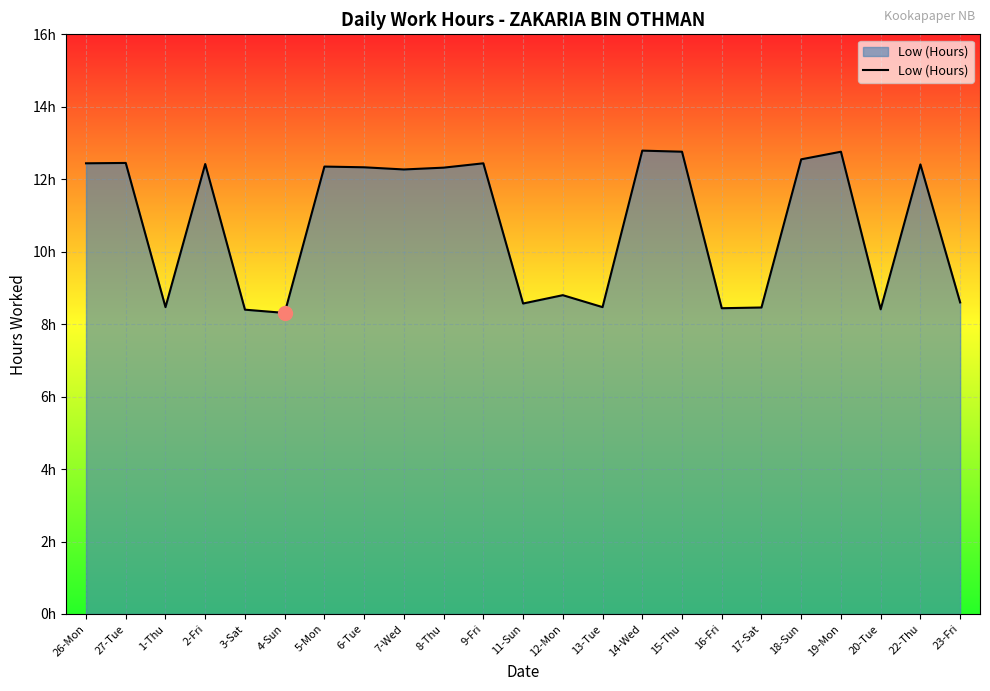

Which label corresponds to the smallest value in the chart?

4-Sun